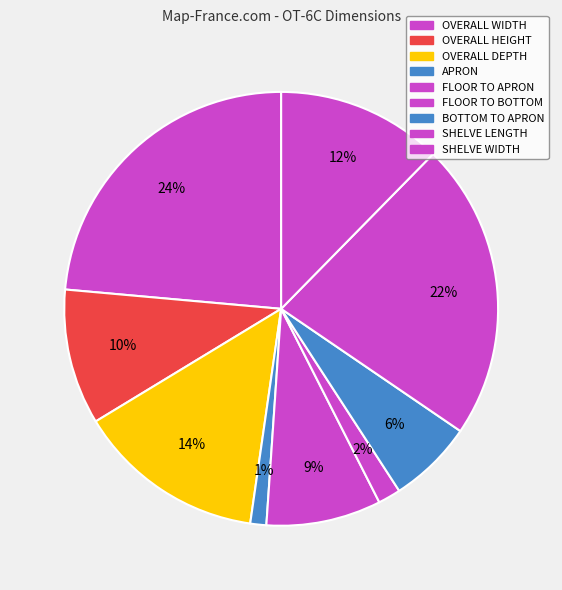

Does OVERALL DEPTH account for over 50% of the chart?

No